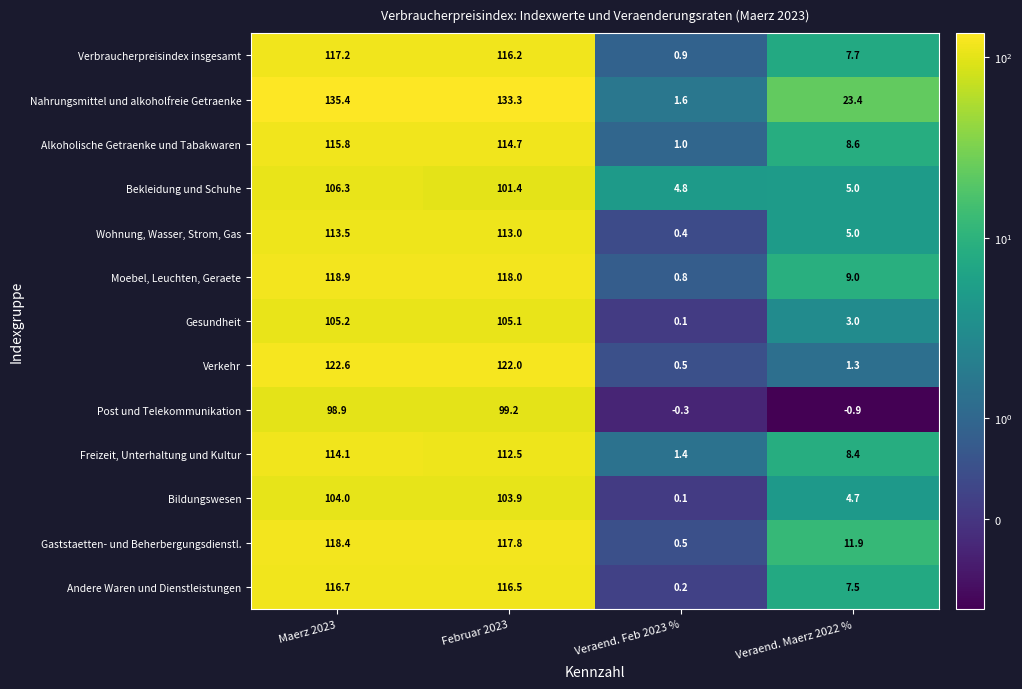

At how many categories does at least one series exceed 92?

2